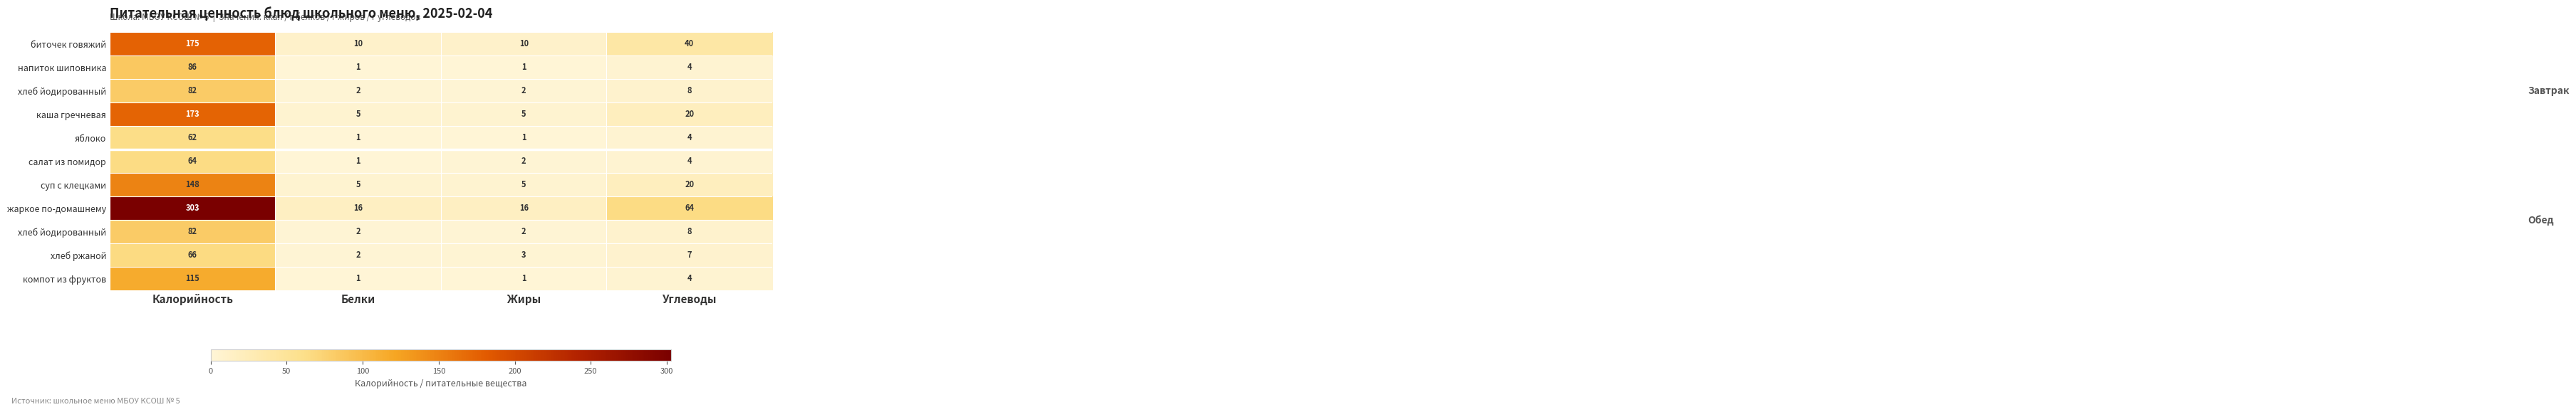

Count the number of categories in the chart.

4